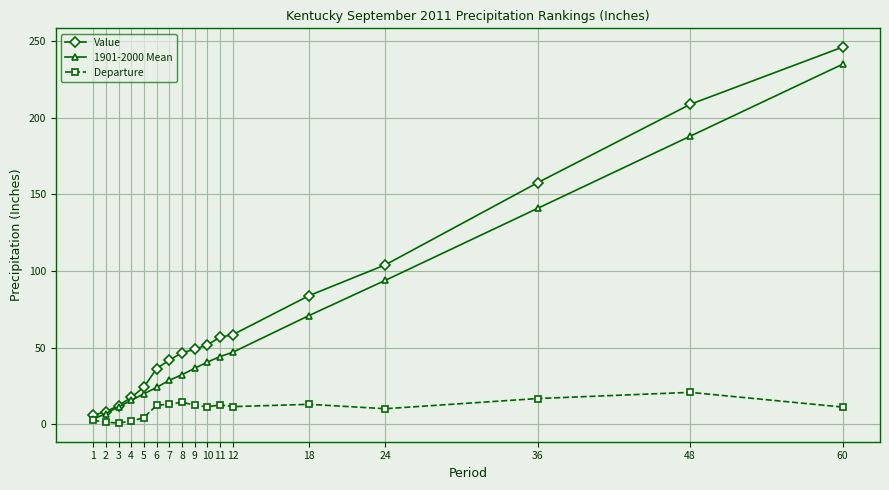

Which series has the widest spread of values?

Value